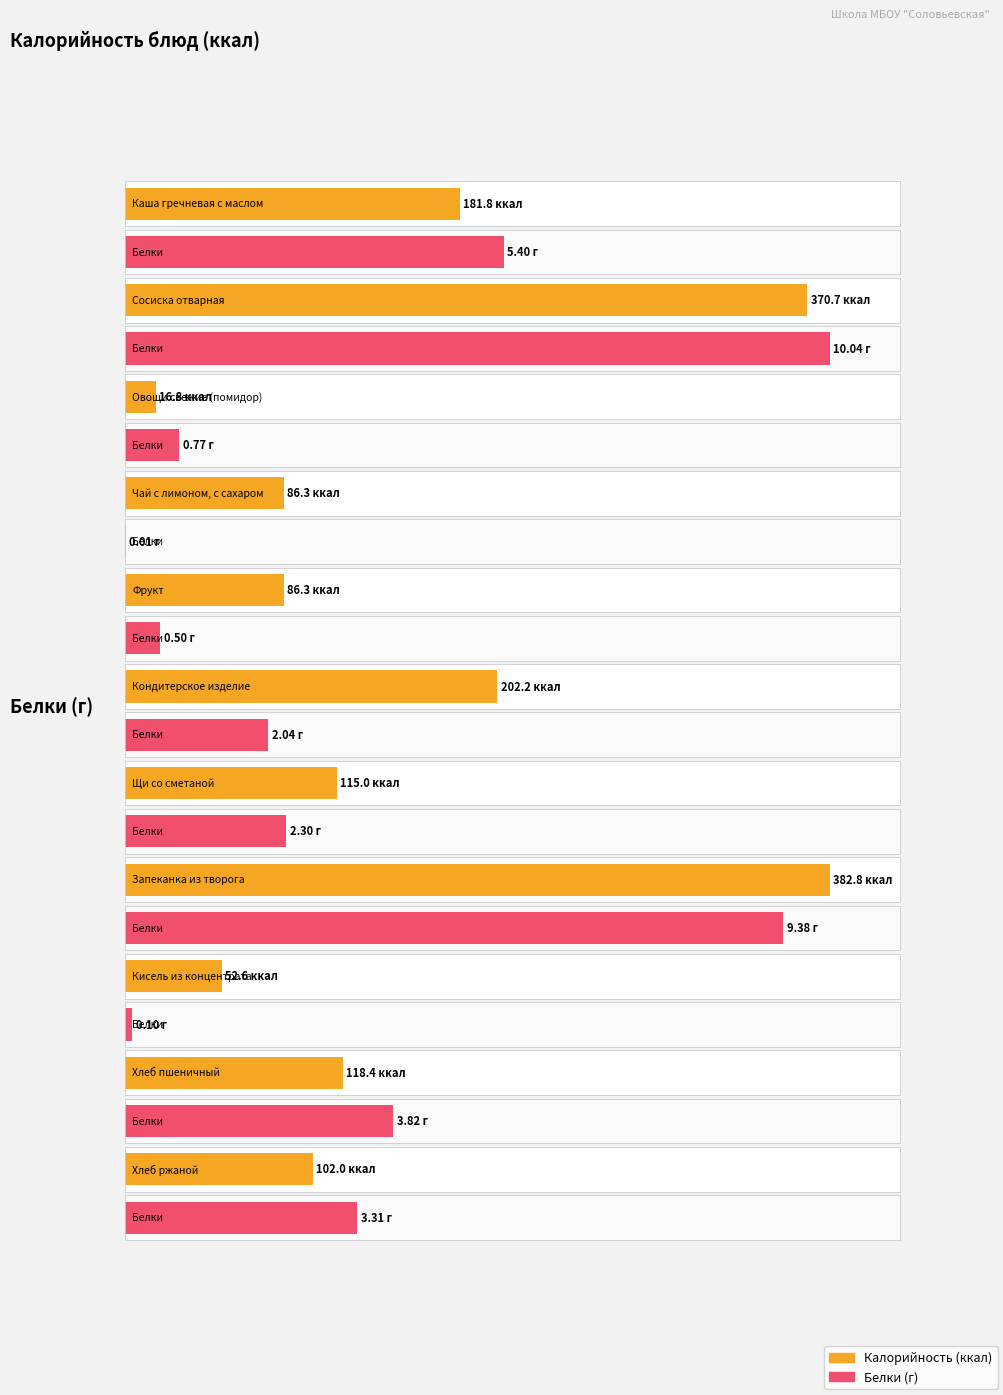

How many values in the Калорийность series exceed 115?

5